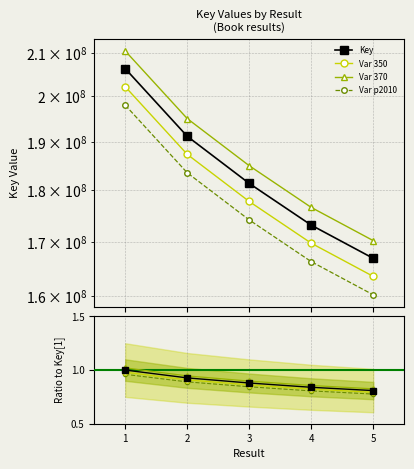

True or false: Var 370 and Var p2010 intersect in this chart.

False